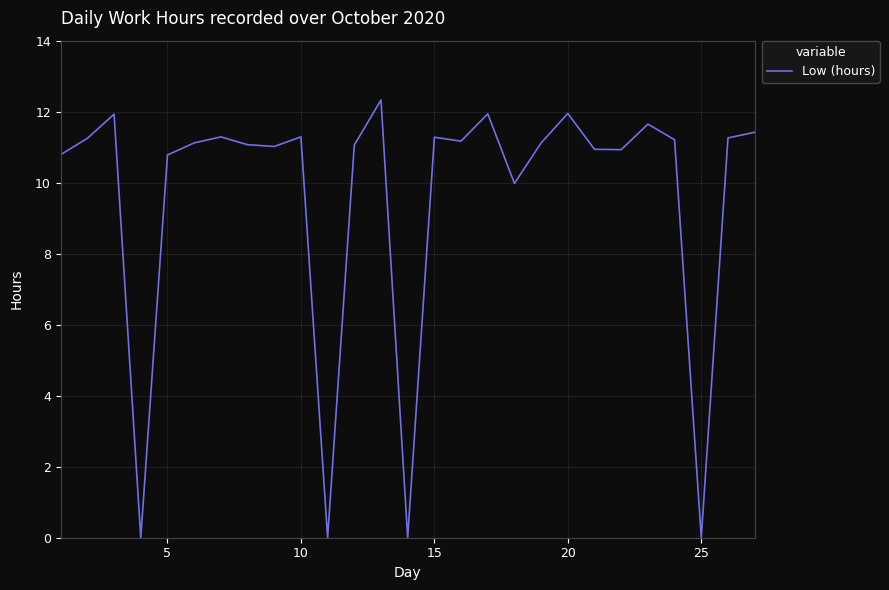

What is the difference between the maximum and minimum values?

12.3